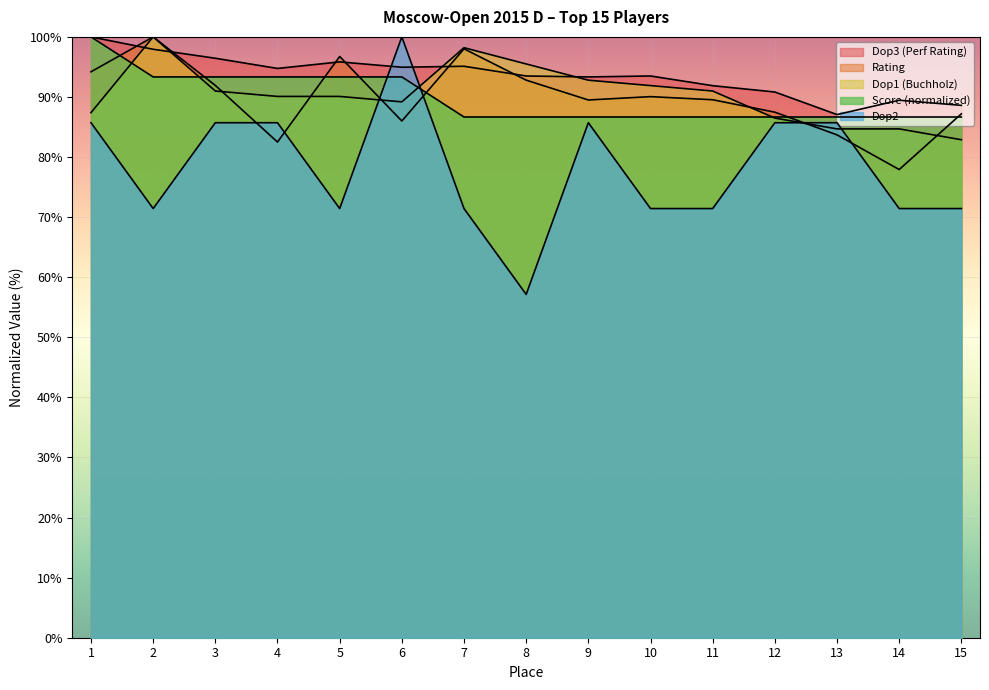

The value of Dop2 at 15 is 71.4. True or false?

True